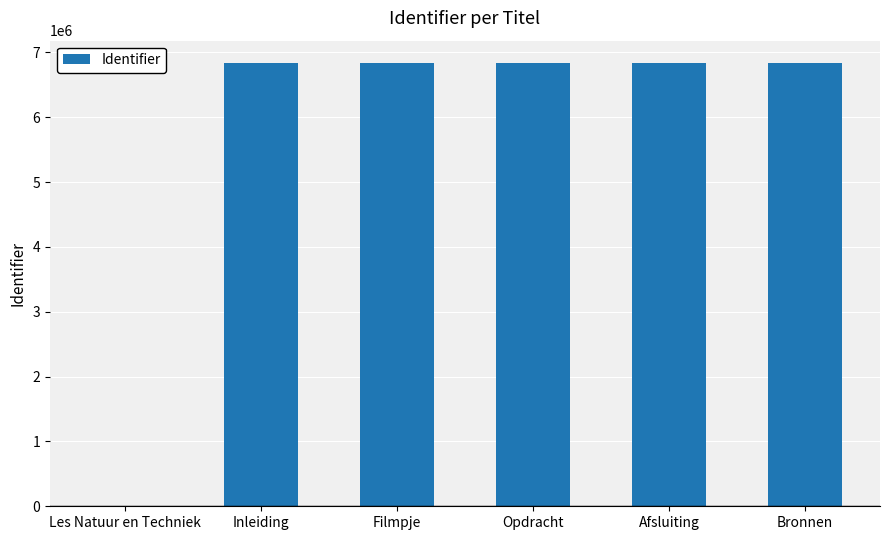

Count the number of data series in this chart.

1